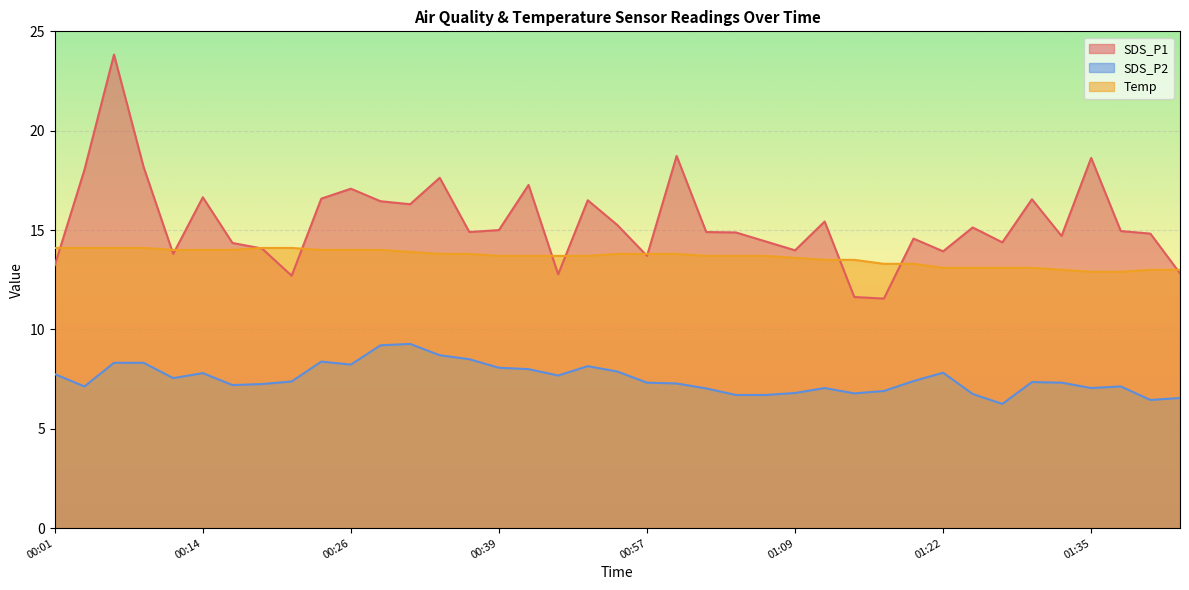

What are all the series names shown in the legend?

SDS_P1, SDS_P2, Temp